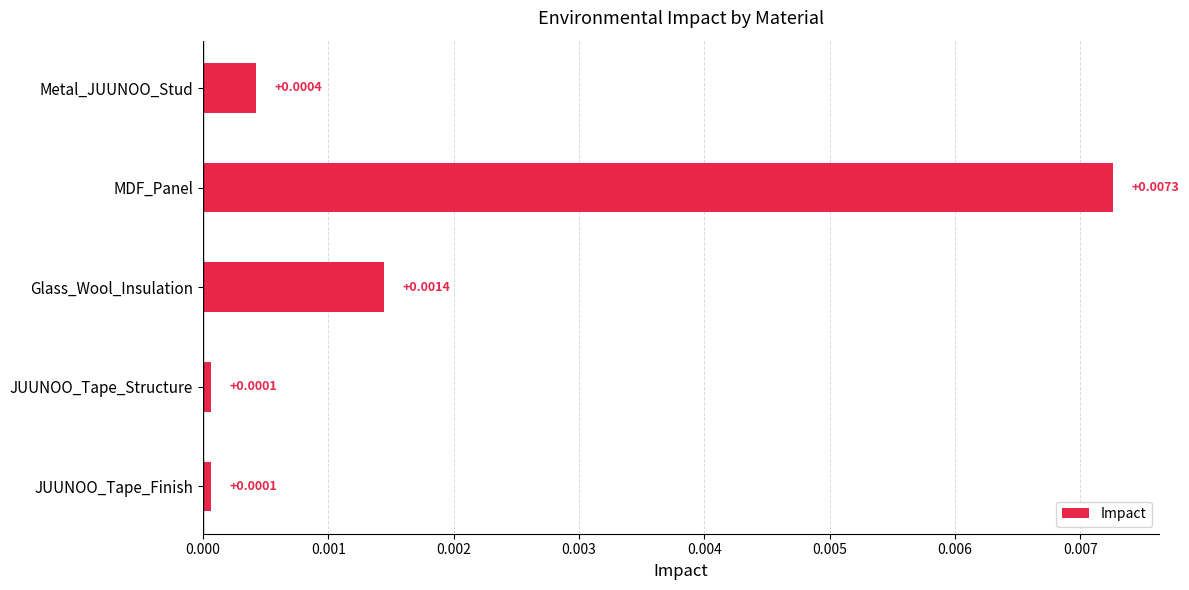

What is the label of the 4th bar from the top?

JUUNOO_Tape_Structure